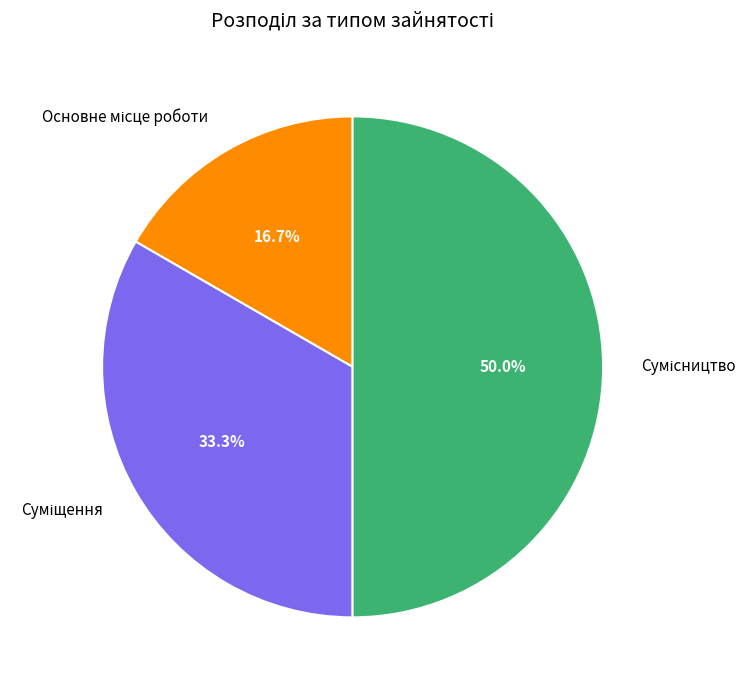

How many segments does this pie chart have?

3